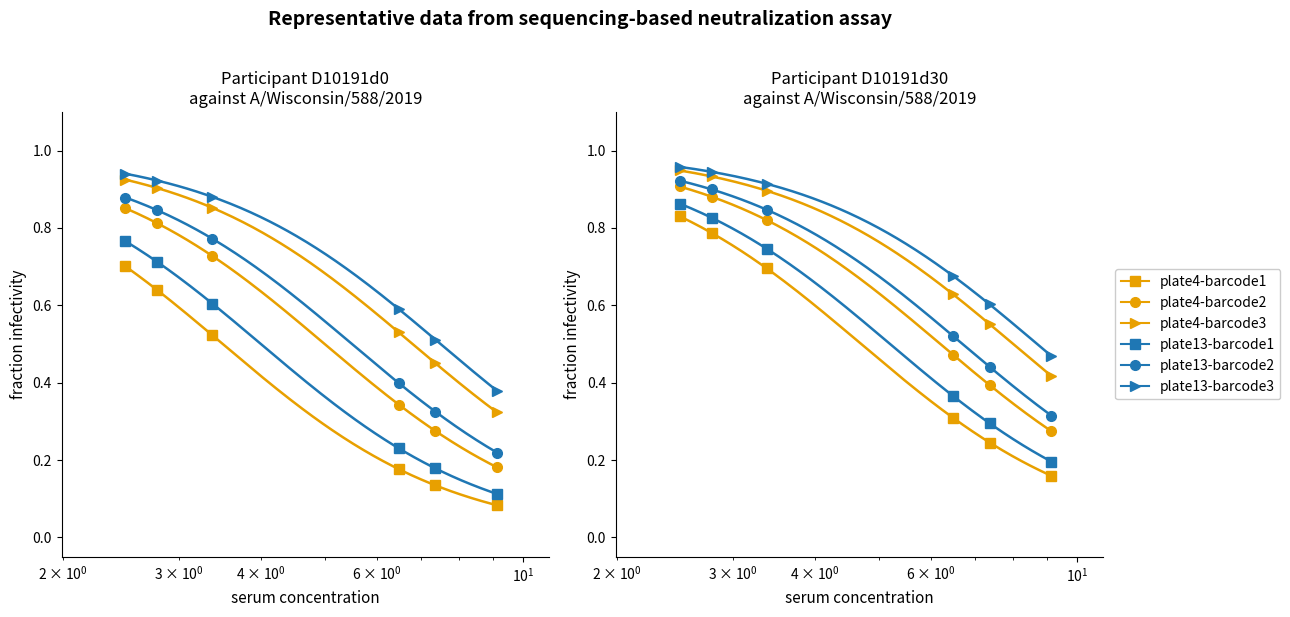

What is the label of the 3rd point from the left?

$\mathdefault{10^{1}}$